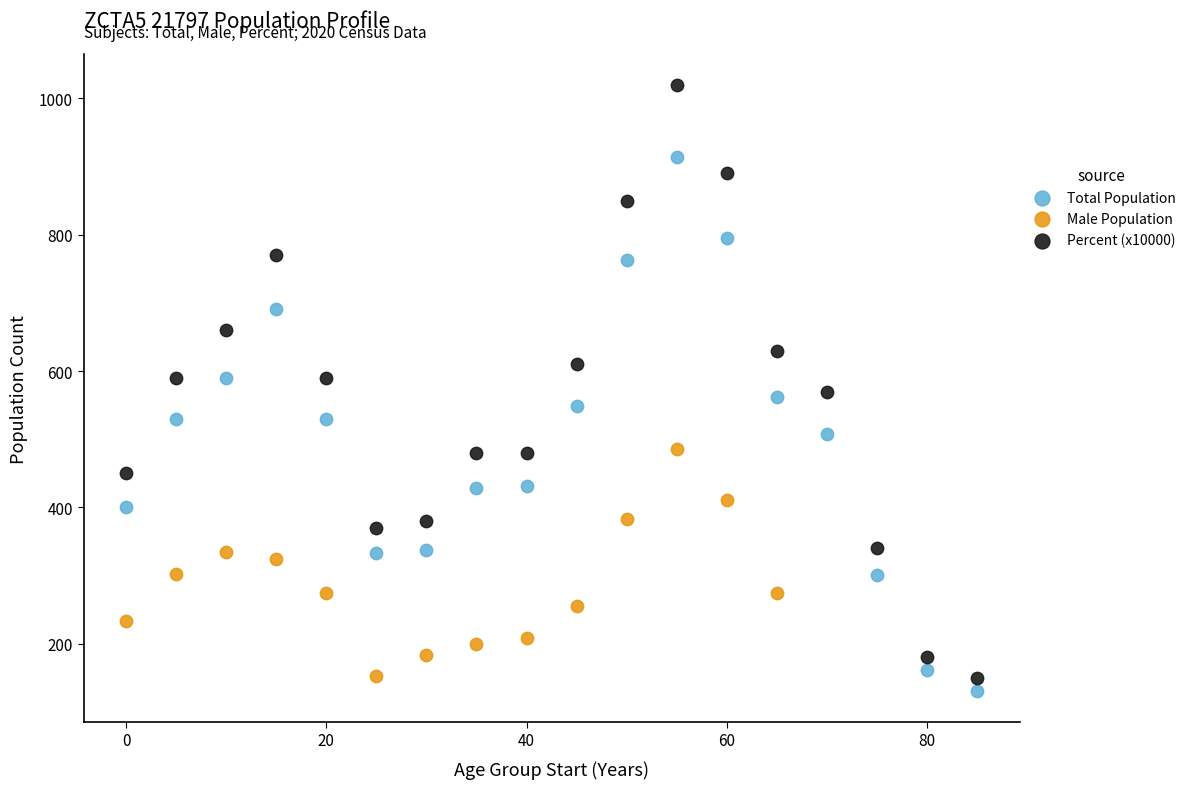

Which series contains the highest Y value?

Percent (x10000)